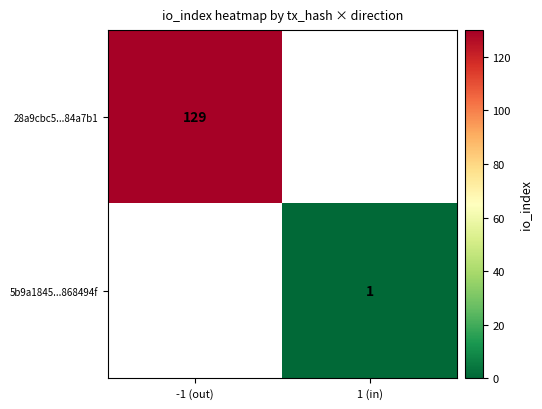

True or false: 28a9cbc5...84a7b1 has a value of 226 at -1 (out).

False